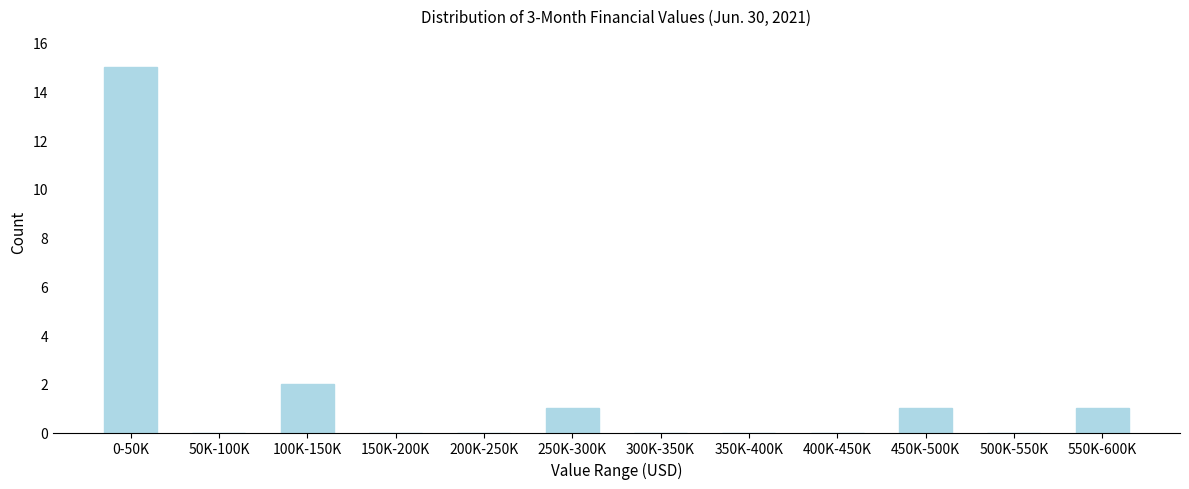

Reading right to left, what are all the values shown in this chart?

550K-600K=1	500K-550K=0	450K-500K=1	400K-450K=0	350K-400K=0	300K-350K=0	250K-300K=1	200K-250K=0	150K-200K=0	100K-150K=2	50K-100K=0	0-50K=15